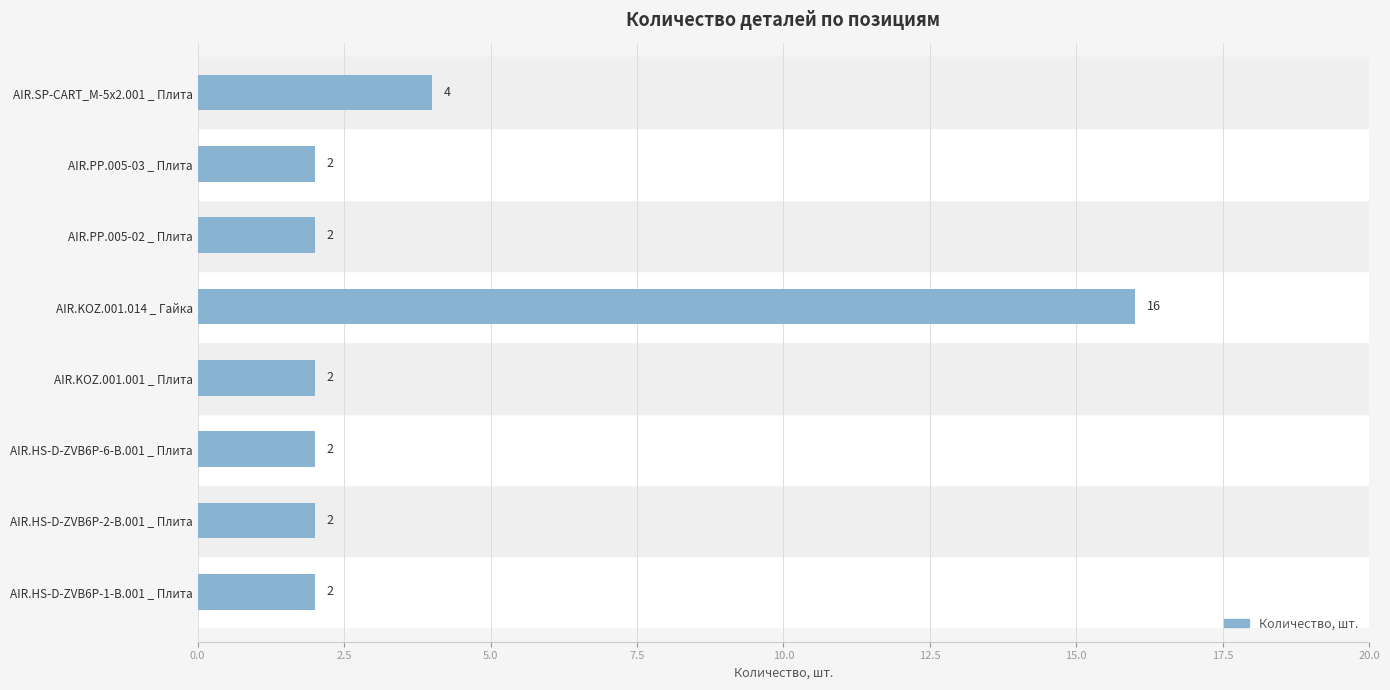

What is the difference between the values at AIR.SP-CART_M-5x2.001 _ Плита and AIR.KOZ.001.014 _ Гайка?

12